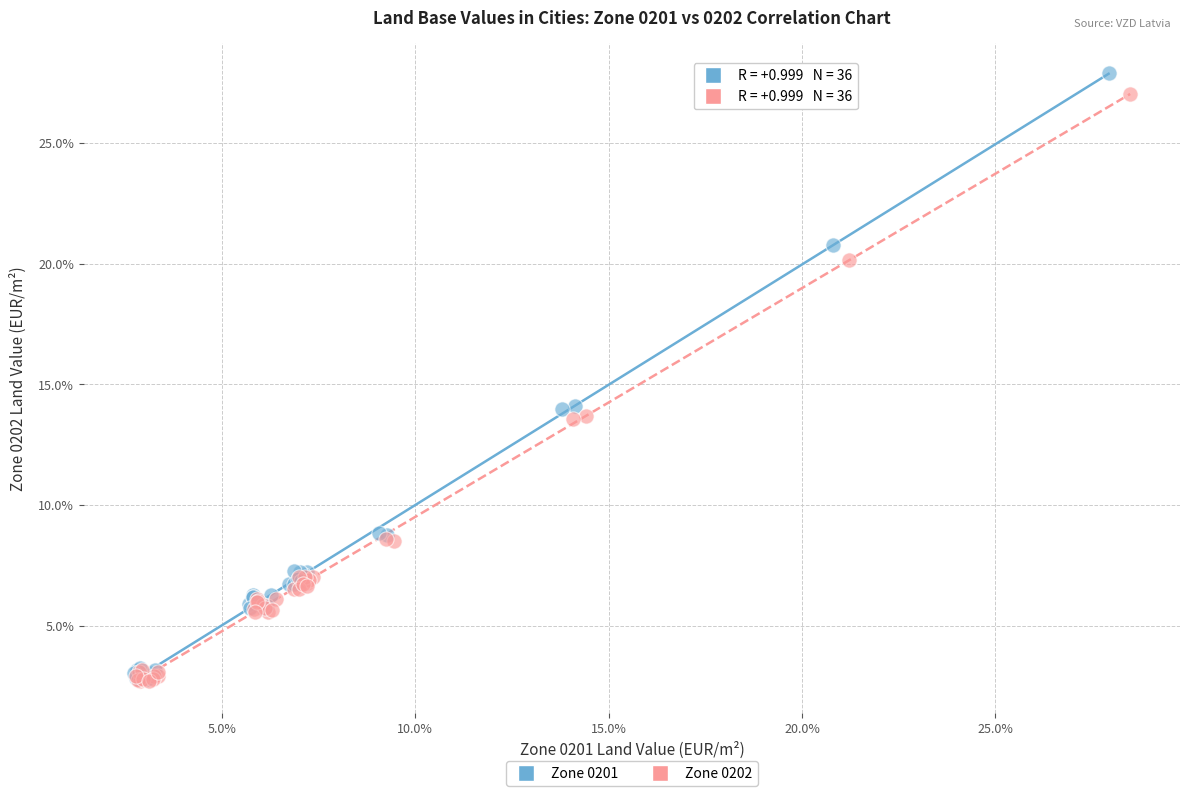

Which series contains the highest Y value?

Zone 0201